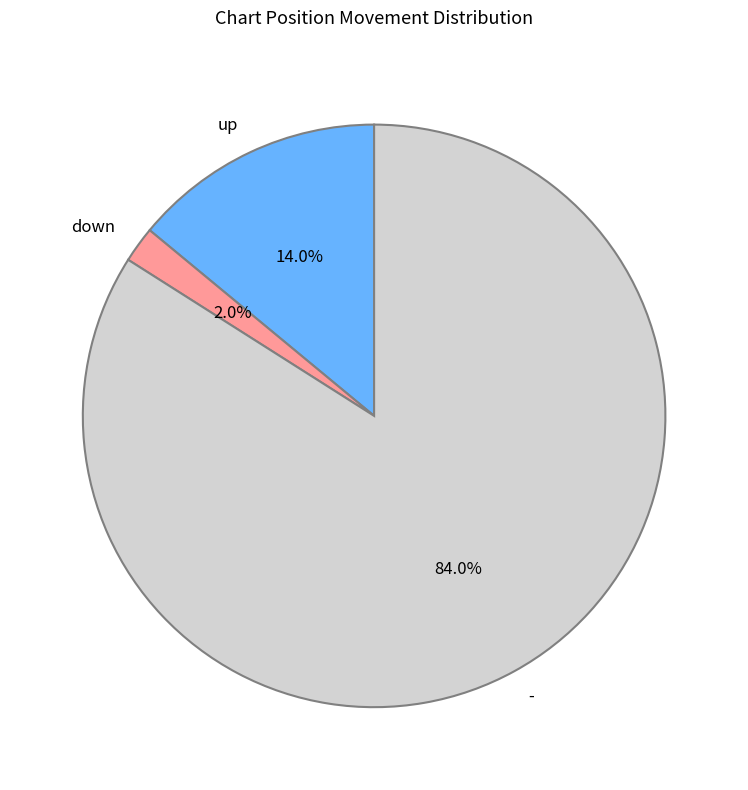

Is it true that up is 14% of the pie?

True